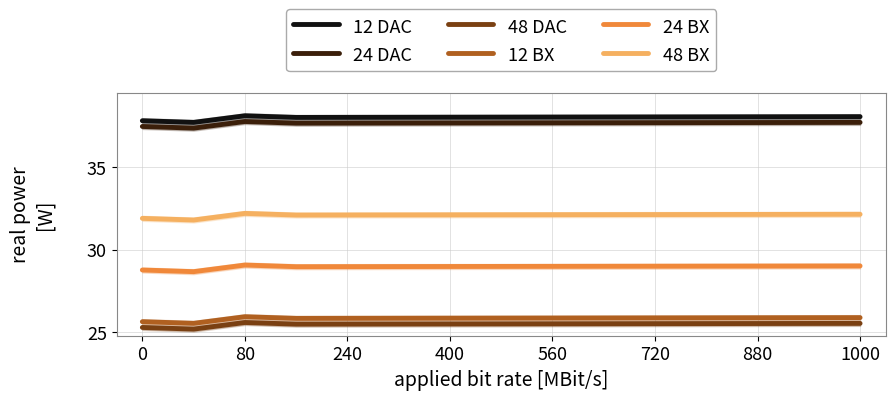

True or false: 12 DAC has a value of 38.0 at 560.

True